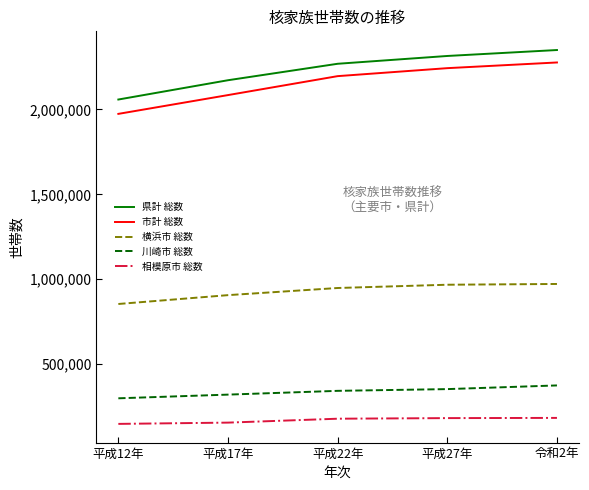

True or false: 川崎市 総数 and 県計 総数 cross at least once.

False